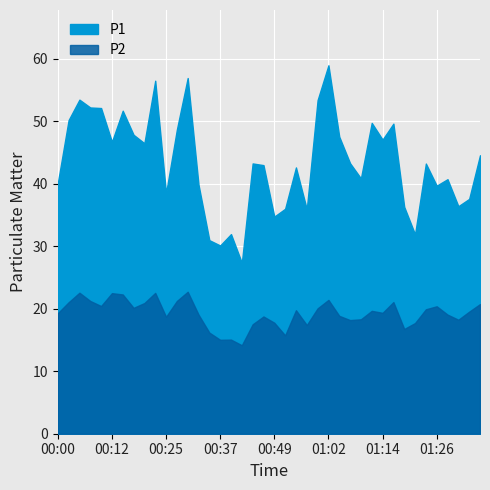

What is the maximum value for P2?

22.7